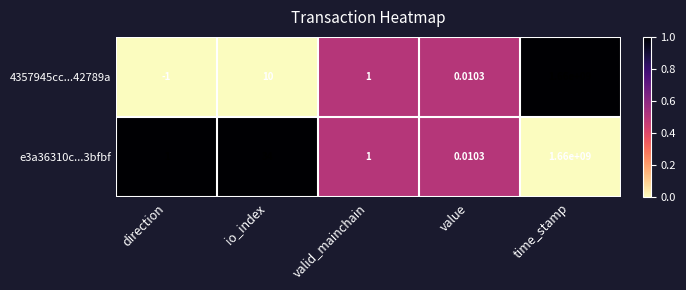

At which label does 4357945cc...42789a first exceed 1?

io_index